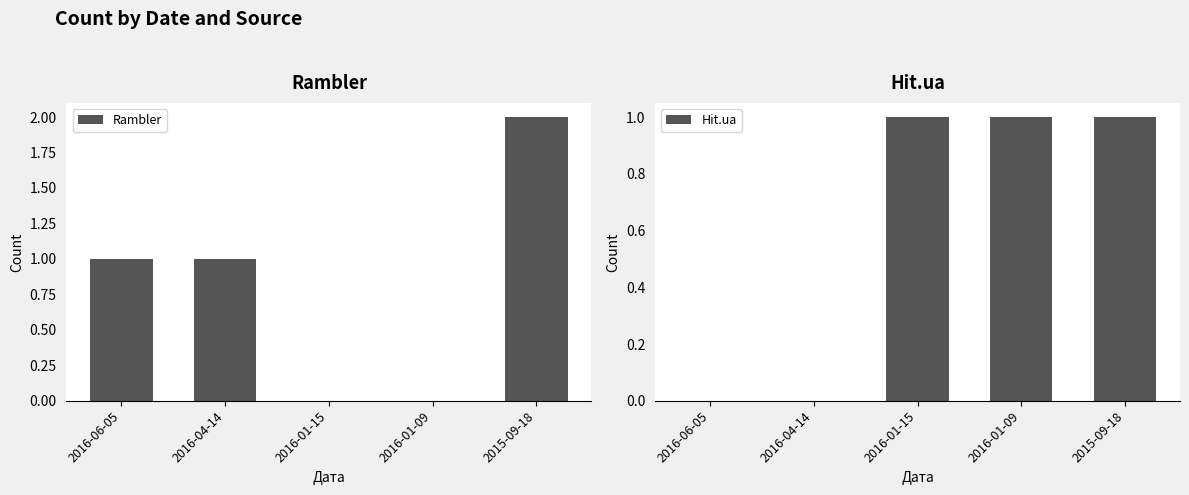

Between 2015-09-18 and 2016-04-14, which is larger?

2015-09-18